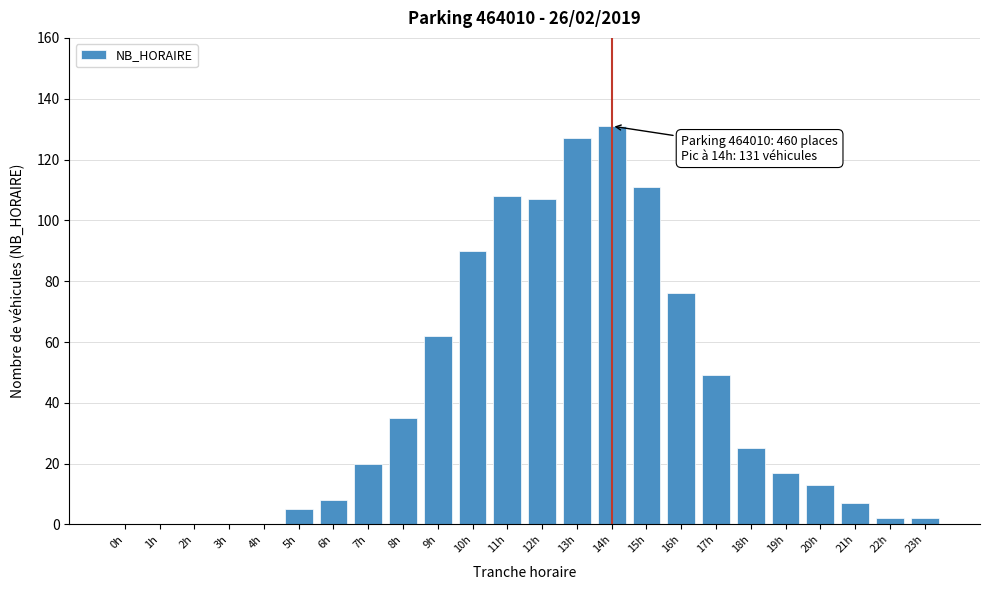

Reading left to right, extract all data points from this chart.

0h=0	1h=0	2h=0	3h=0	4h=0	5h=5	6h=8	7h=20	8h=35	9h=62	10h=90	11h=108	12h=107	13h=127	14h=131	15h=111	16h=76	17h=49	18h=25	19h=17	20h=13	21h=7	22h=2	23h=2